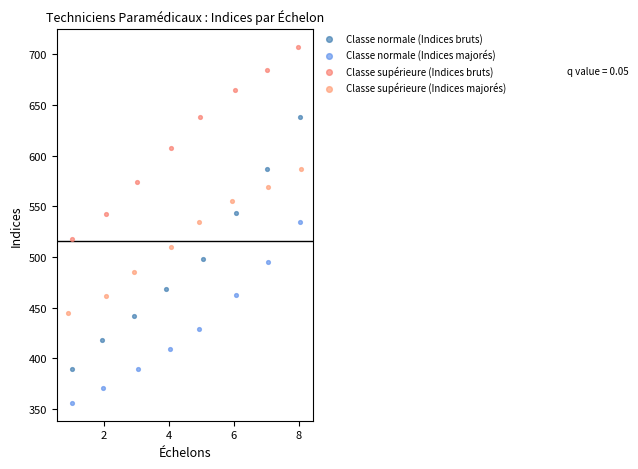

What are all the series names shown in the legend?

Classe normale (Indices bruts), Classe normale (Indices majorés), Classe supérieure (Indices bruts), Classe supérieure (Indices majorés)